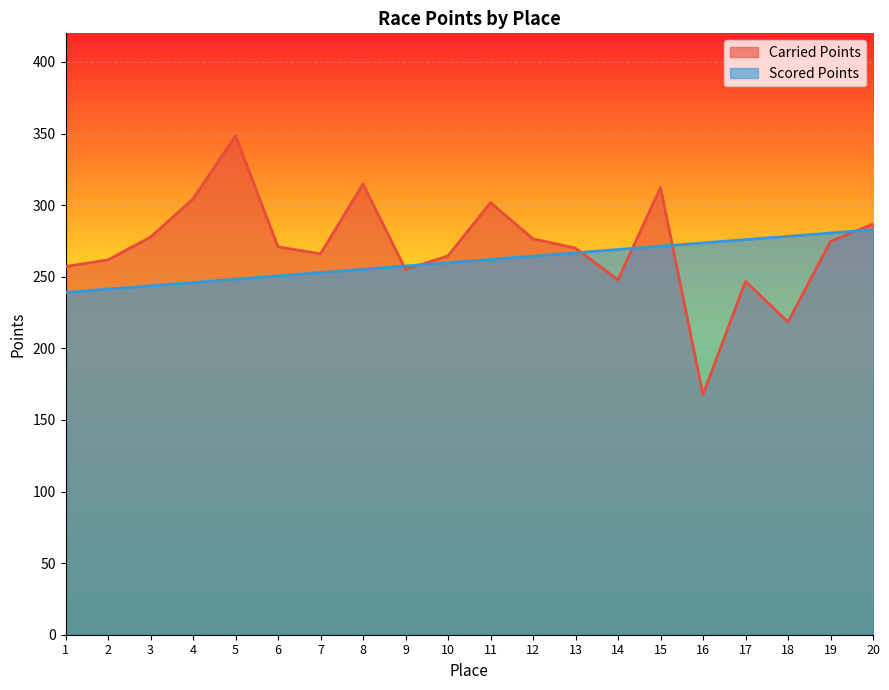

How many data points does each series have?

20